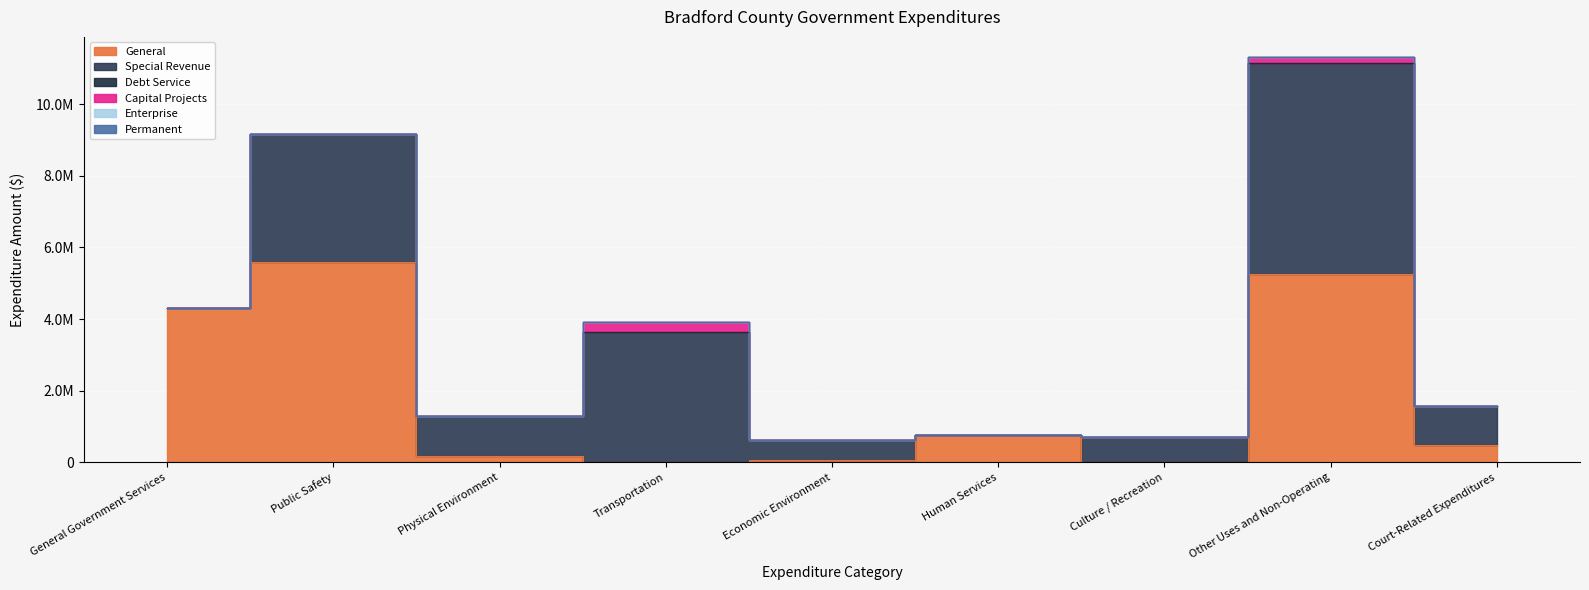

What are all the series names shown in the legend?

General, Special Revenue, Debt Service, Capital Projects, Enterprise, Permanent